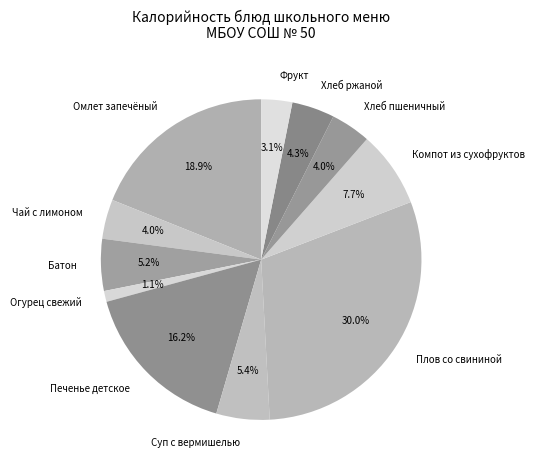

Is it true that Огурец свежий is 1% of the pie?

True